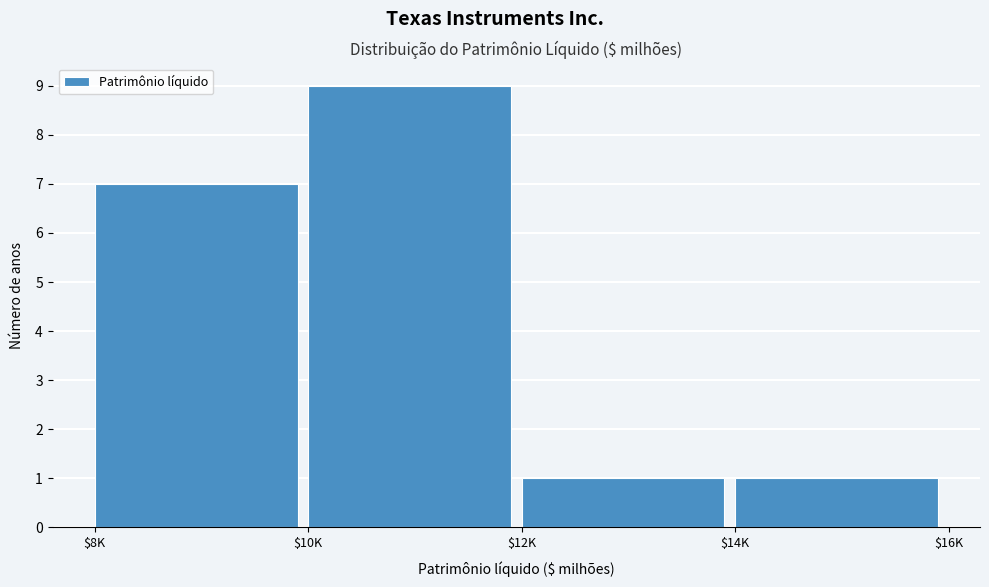

Reading right to left, extract all data points from this chart.

1	1	9	7